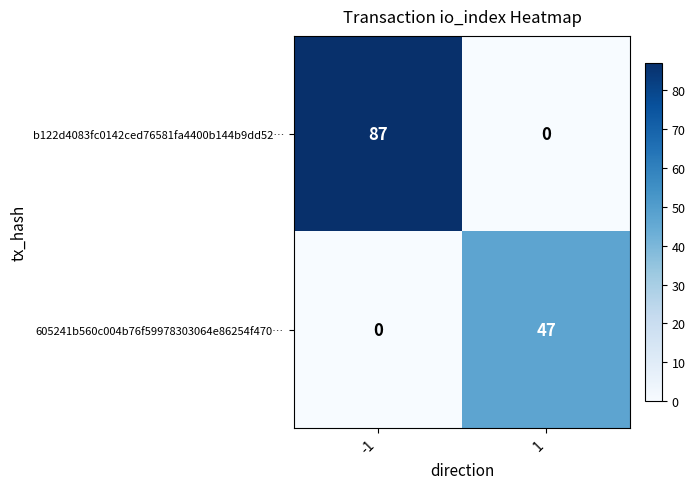

Rank the categories by 605241b560c004b76f59978303064e86254f470… value from lowest to highest.

-1, 1